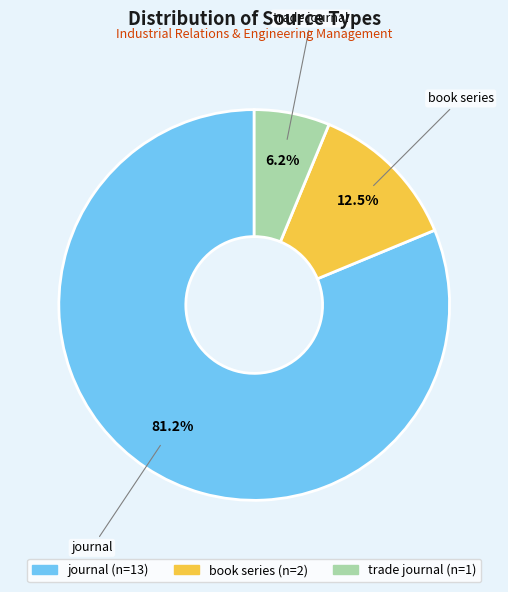

What is the largest slice in the pie chart?

journal